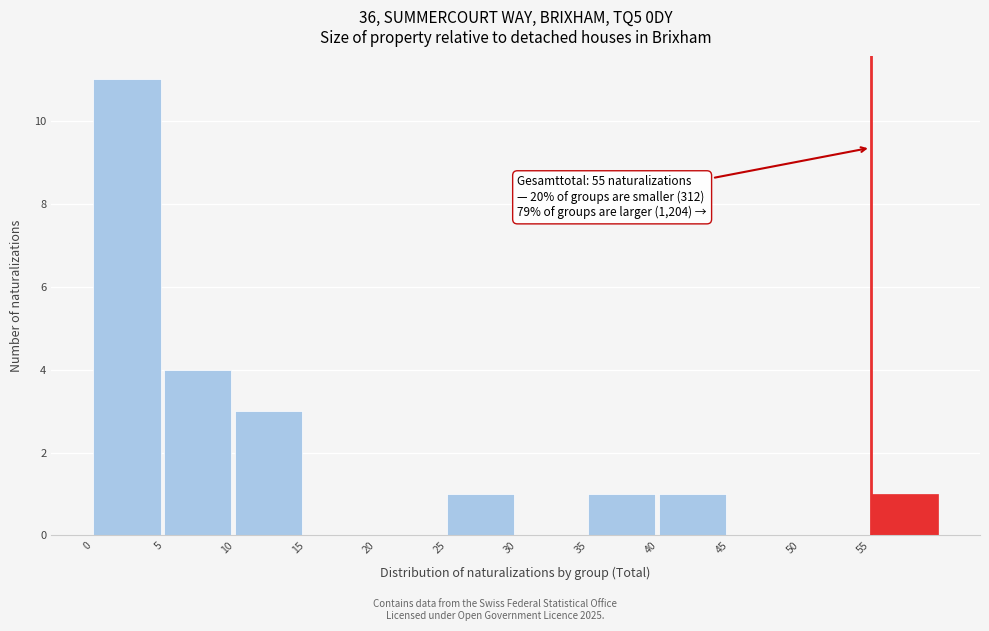

Which range on the x-axis has the tallest bar?

0 to 5